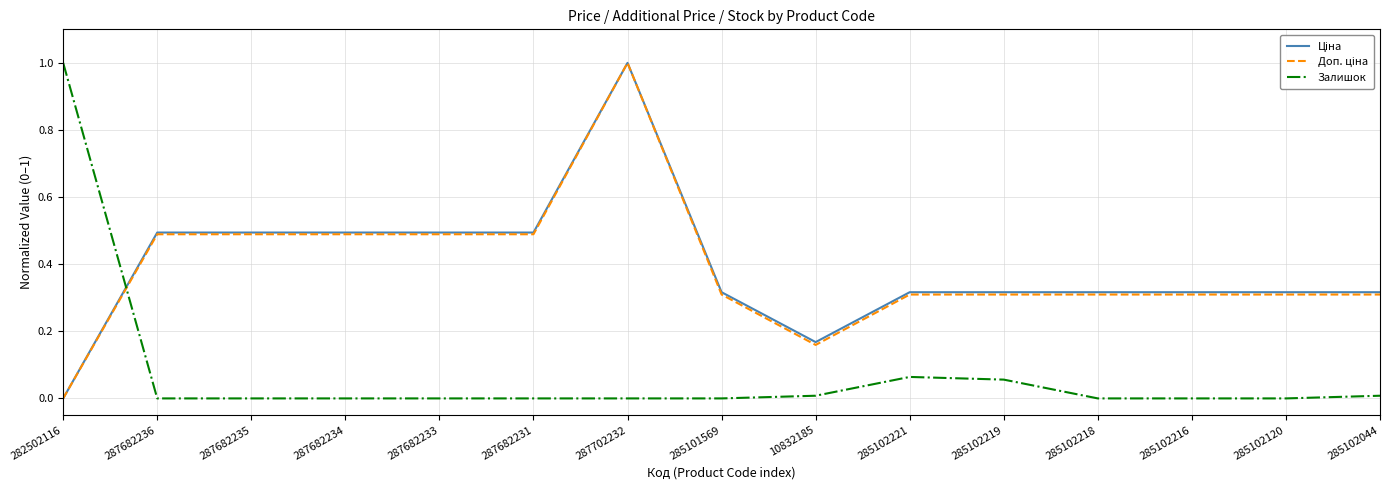

Count the number of categories in the chart.

15